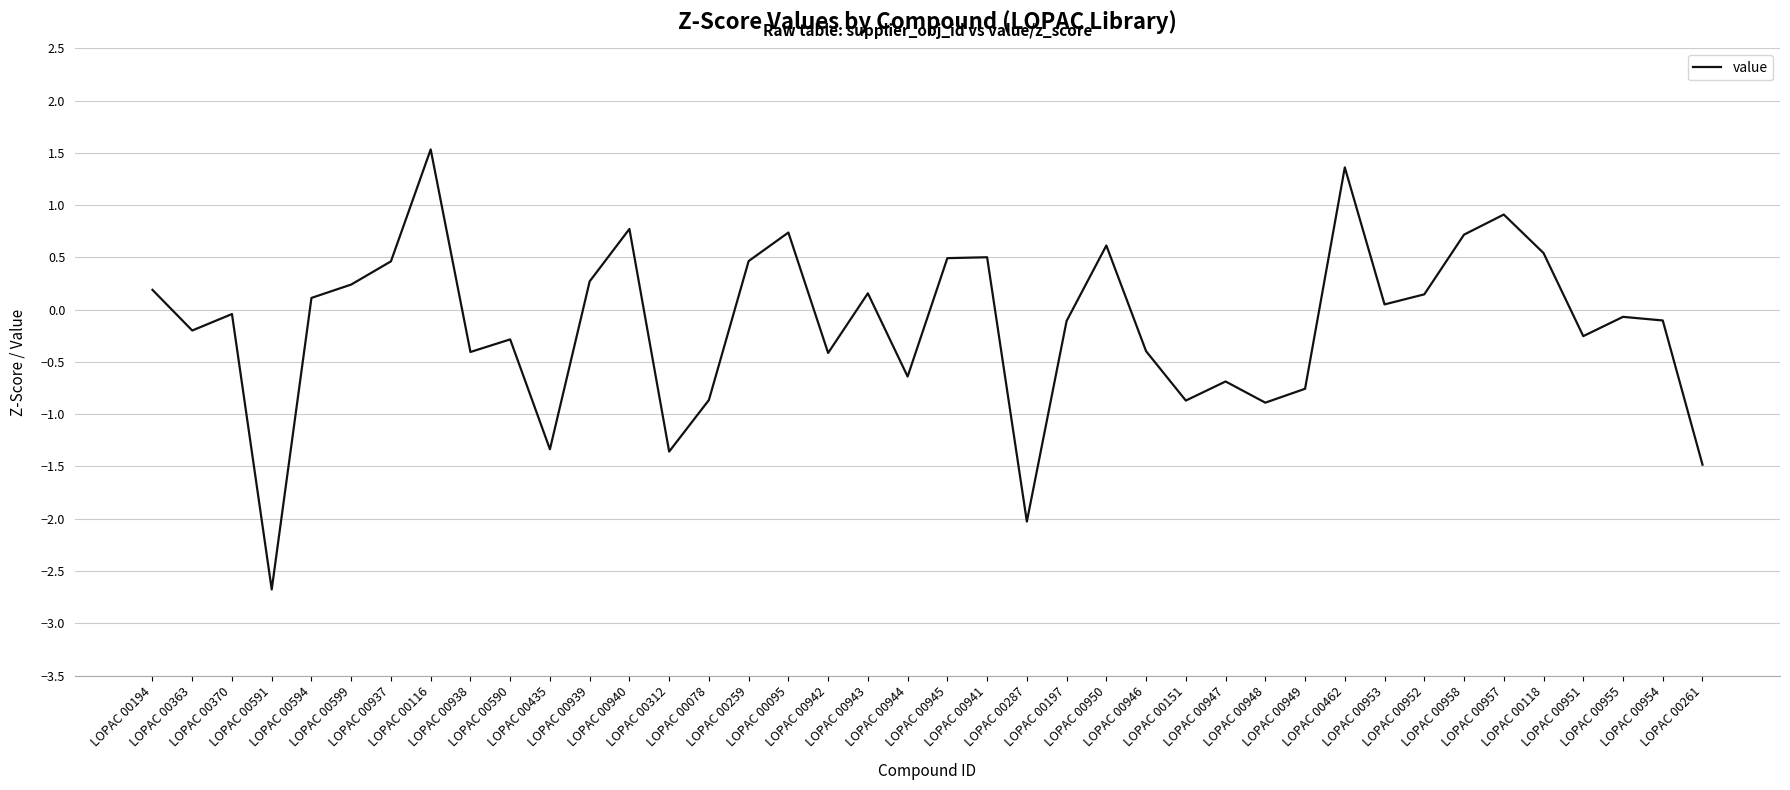

At which label does the data first exceed 0?

LOPAC 00194